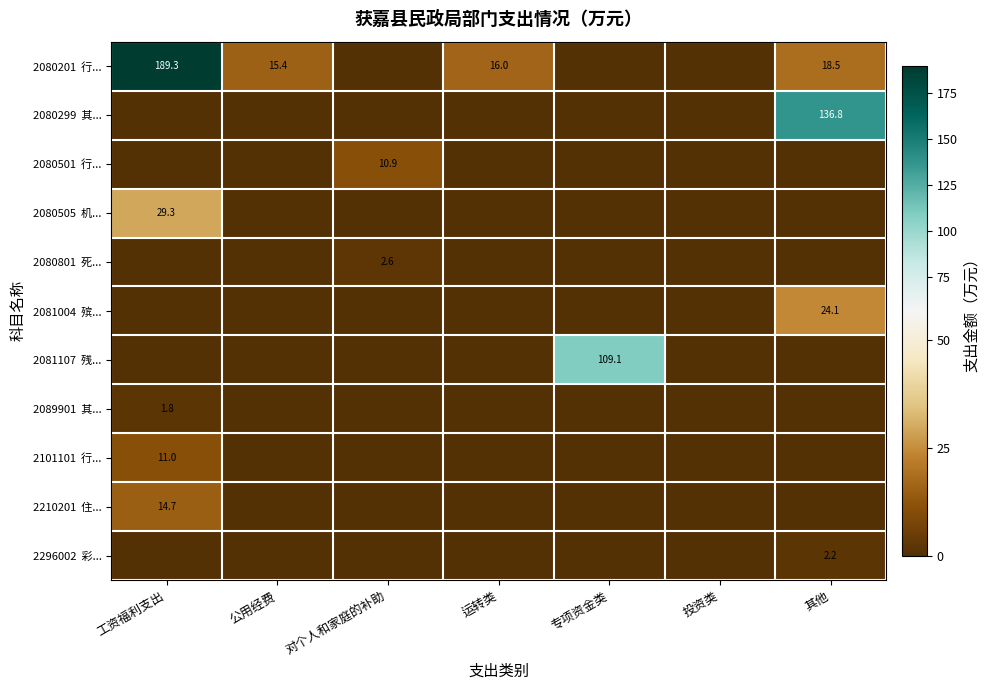

List the labels in order of 2080505 机... value, largest first.

工资福利支出, 公用经费, 对个人和家庭的补助, 运转类, 专项资金类, 投资类, 其他